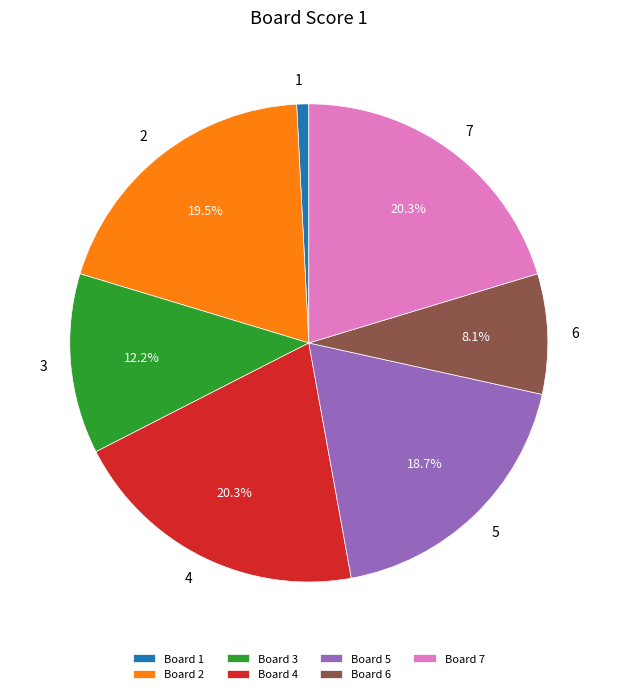

Does Board 2 account for over 50% of the chart?

No